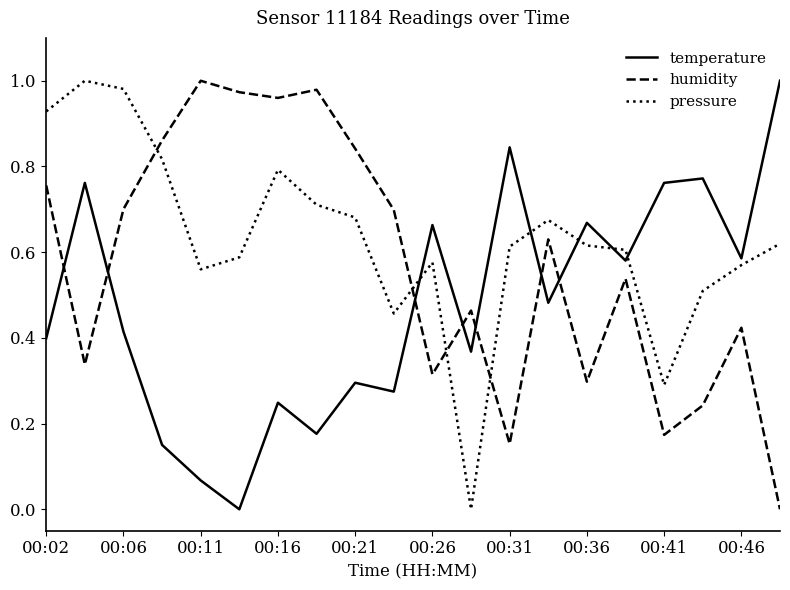

In humidity, how many points are lower than both neighbors (excluding endpoints)?

6